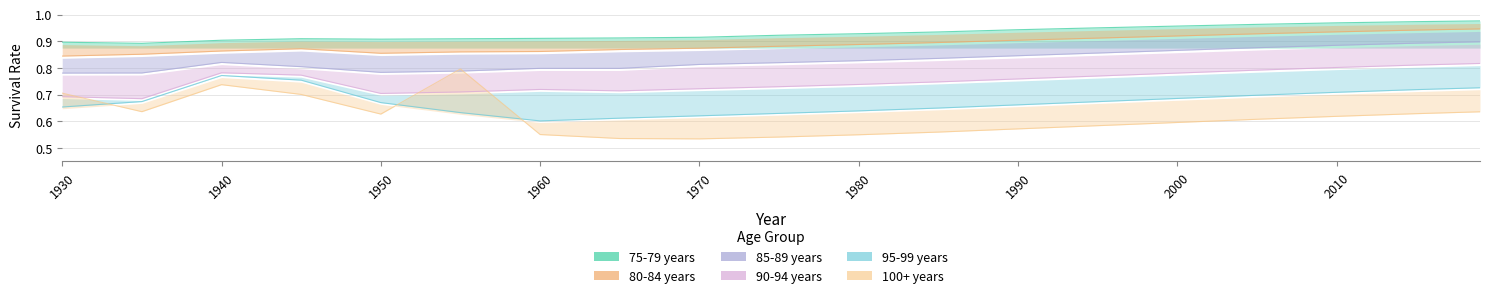

Reading left to right, list all the values displayed in this chart.

75-79 years: 1930=0.9	1935=0.9	1940=0.9	1945=0.9	1950=0.9	1955=0.9	1960=0.9	1965=0.9	1970=0.9	1975=0.9	1980=0.9	1985=0.9	1990=0.9	1995=1.0	2000=1.0	2005=1.0	2010=1.0	2015=1.0	2019=1.0
80-84 years: 1930=0.8	1935=0.9	1940=0.9	1945=0.9	1950=0.9	1955=0.9	1960=0.9	1965=0.9	1970=0.9	1975=0.9	1980=0.9	1985=0.9	1990=0.9	1995=0.9	2000=0.9	2005=0.9	2010=0.9	2015=0.9	2019=0.9
85-89 years: 1930=0.8	1935=0.8	1940=0.8	1945=0.8	1950=0.8	1955=0.8	1960=0.8	1965=0.8	1970=0.8	1975=0.8	1980=0.8	1985=0.8	1990=0.8	1995=0.9	2000=0.9	2005=0.9	2010=0.9	2015=0.9	2019=0.9
90-94 years: 1930=0.7	1935=0.7	1940=0.8	1945=0.8	1950=0.7	1955=0.7	1960=0.7	1965=0.7	1970=0.7	1975=0.7	1980=0.7	1985=0.7	1990=0.8	1995=0.8	2000=0.8	2005=0.8	2010=0.8	2015=0.8	2019=0.8
95-99 years: 1930=0.7	1935=0.7	1940=0.8	1945=0.8	1950=0.7	1955=0.6	1960=0.6	1965=0.6	1970=0.6	1975=0.6	1980=0.6	1985=0.6	1990=0.7	1995=0.7	2000=0.7	2005=0.7	2010=0.7	2015=0.7	2019=0.7
100+ years: 1930=0.7	1935=0.6	1940=0.7	1945=0.7	1950=0.6	1955=0.8	1960=0.6	1965=0.5	1970=0.5	1975=0.5	1980=0.5	1985=0.6	1990=0.6	1995=0.6	2000=0.6	2005=0.6	2010=0.6	2015=0.6	2019=0.6